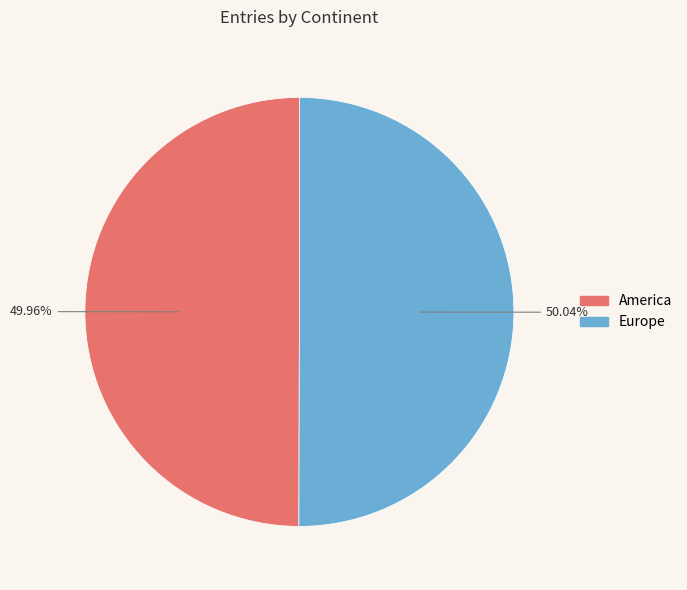

Do America and Europe together represent more than half of the pie?

Yes